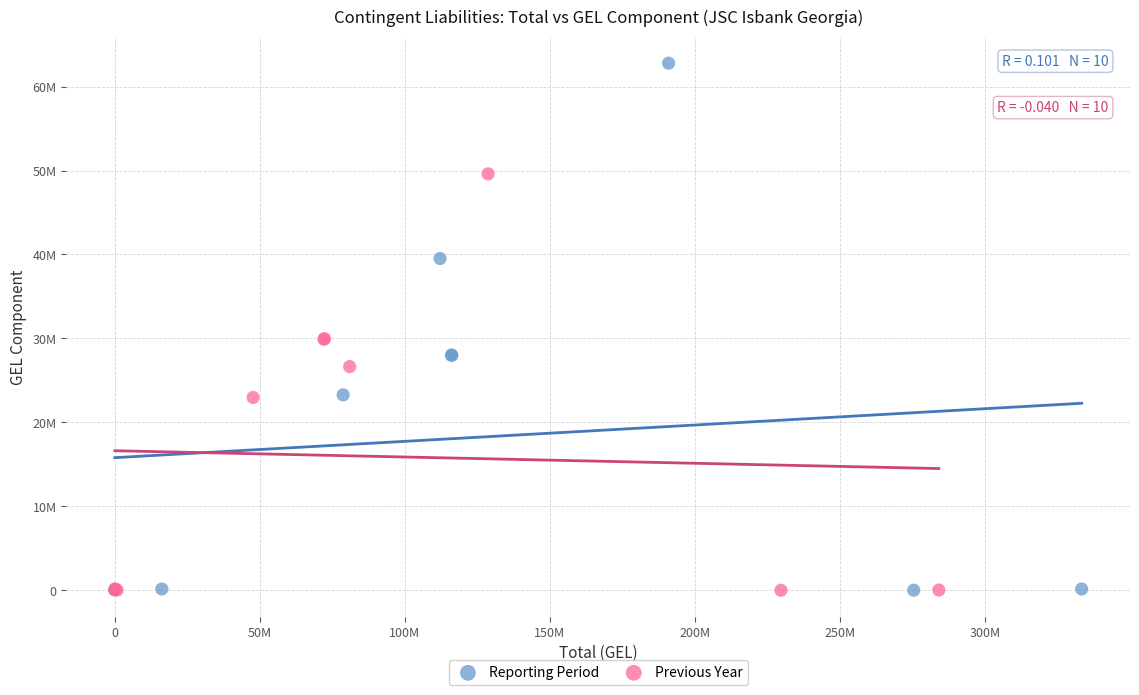

Which series has the largest Y range (max minus min)?

Reporting Period